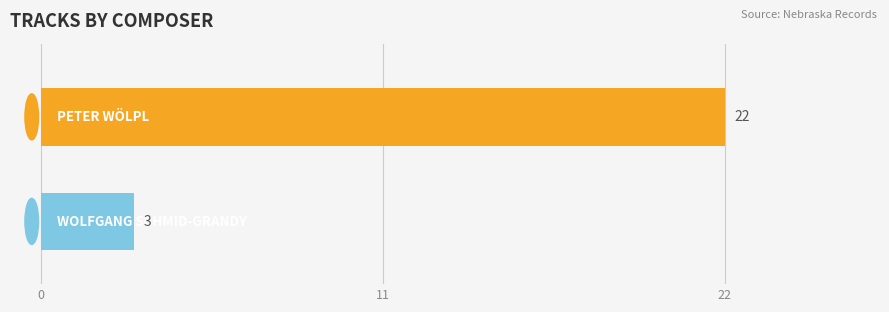

What is the smallest value displayed?

3